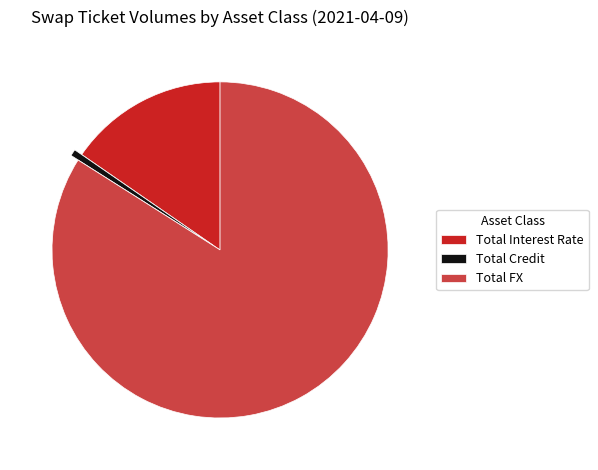

Do Total FX and Total Credit together represent more than half of the pie?

Yes